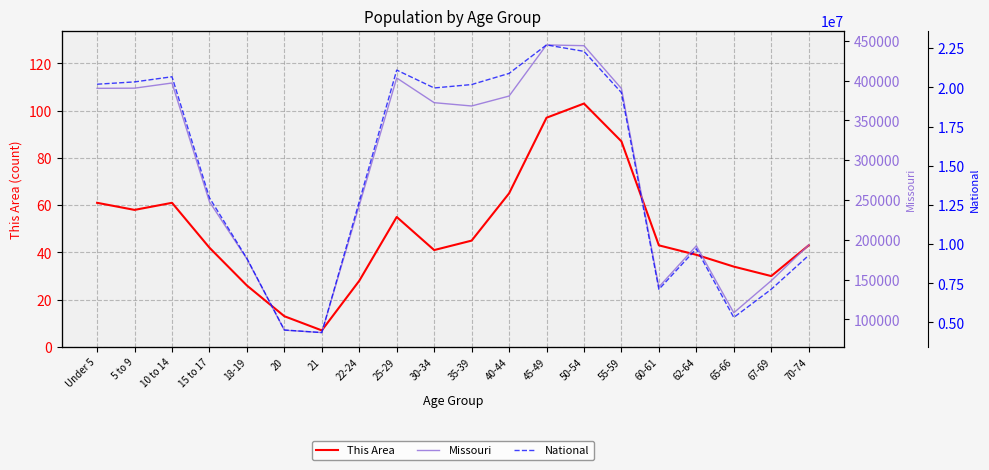

What is the spread (max minus min) of values at 15 to 17?

12954212